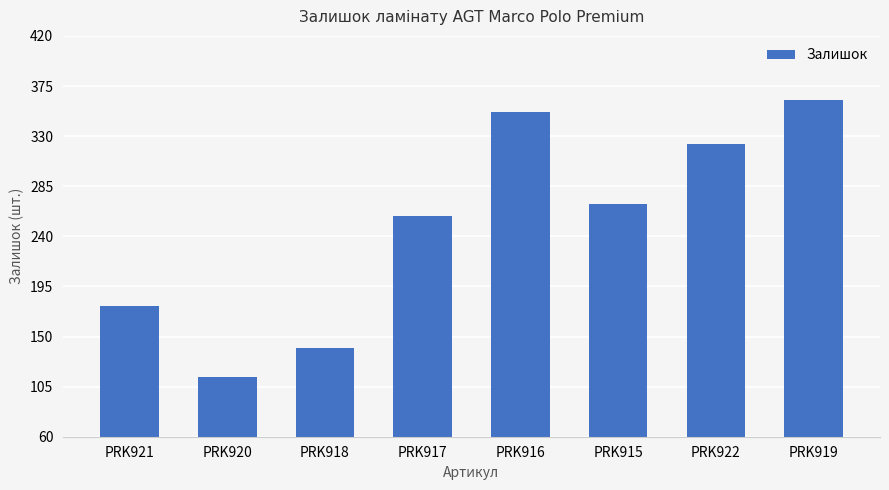

Rank the categories by value from lowest to highest.

PRK920, PRK918, PRK921, PRK917, PRK915, PRK922, PRK916, PRK919